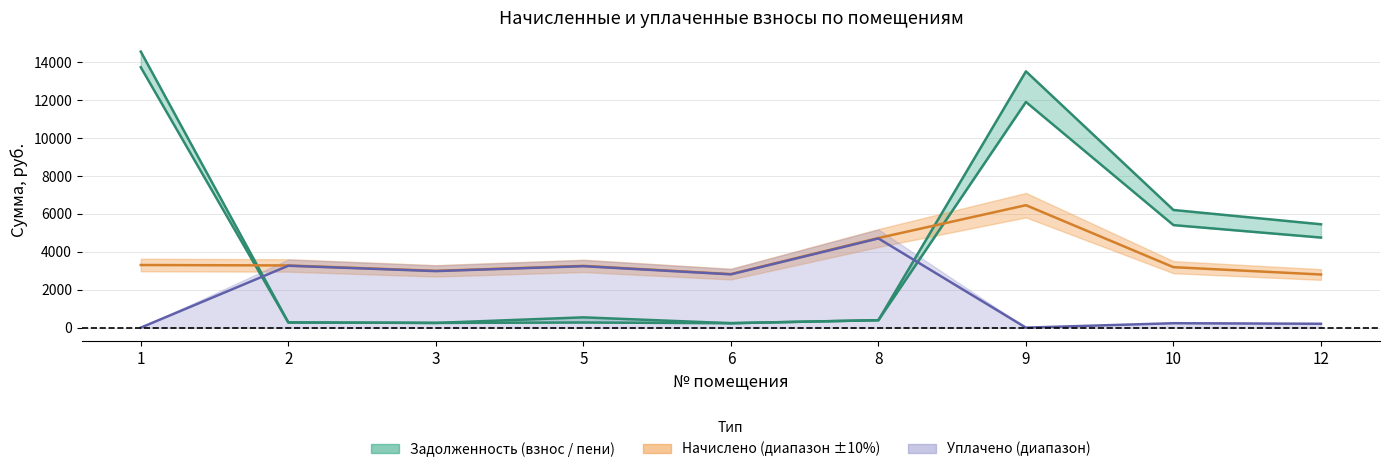

Read the задолженность (пени) value at 3.

249.6